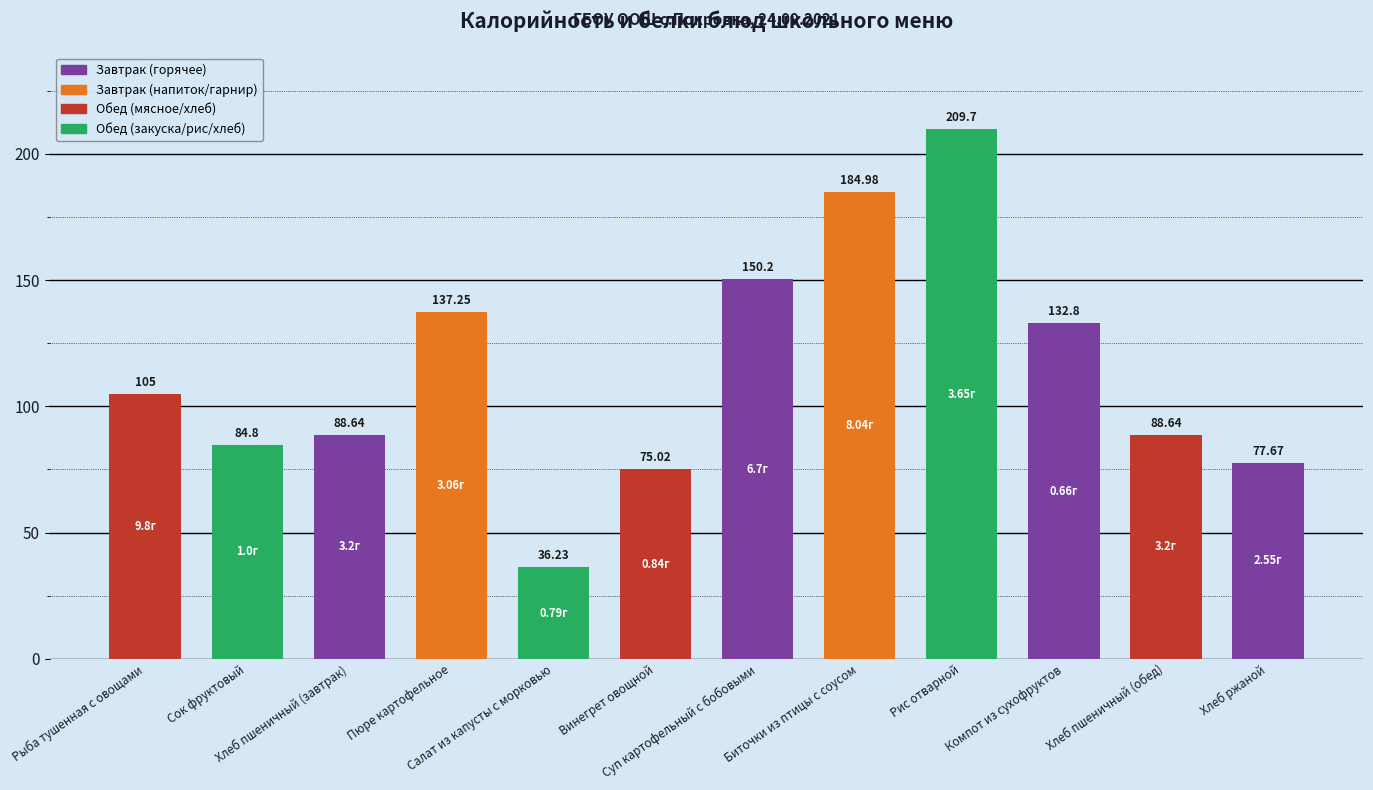

What is the label of the 9th bar from the left?

Рис отварной